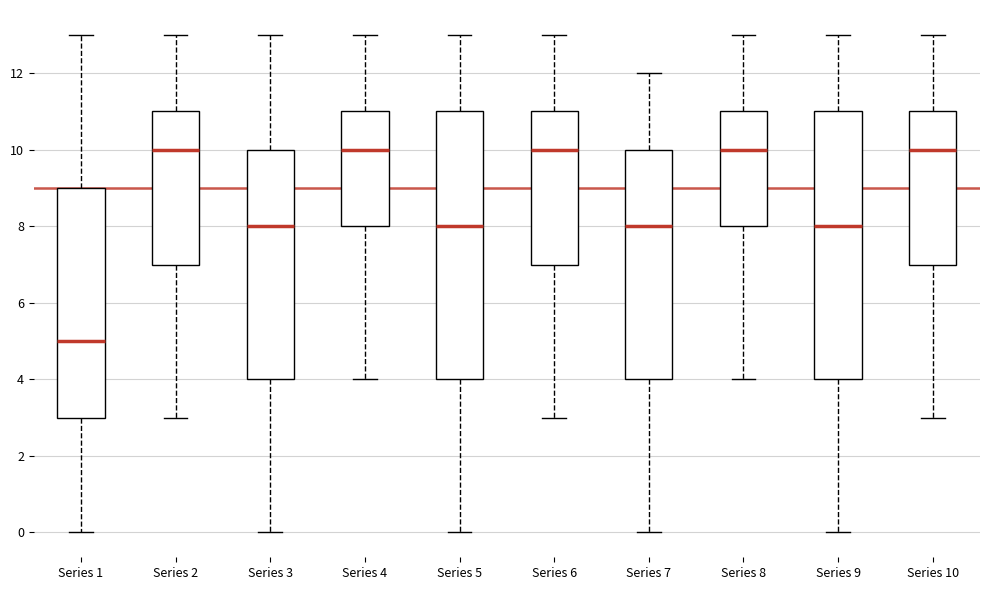

Reading left to right, transcribe this box plot: for each box, give where its median line is, the range the box spans, and where its two whiskers end, as read against the y-axis. The values are not printed on the chart, so give them approximately, as read against the axis.

Series 1: median 5, box 3 to 9, whiskers 0 to 13
Series 2: median 10, box 7 to 11, whiskers 3 to 13
Series 3: median 8, box 4 to 10, whiskers 0 to 13
Series 4: median 10, box 8 to 11, whiskers 4 to 13
Series 5: median 8, box 4 to 11, whiskers 0 to 13
Series 6: median 10, box 7 to 11, whiskers 3 to 13
Series 7: median 8, box 4 to 10, whiskers 0 to 12
Series 8: median 10, box 8 to 11, whiskers 4 to 13
Series 9: median 8, box 4 to 11, whiskers 0 to 13
Series 10: median 10, box 7 to 11, whiskers 3 to 13